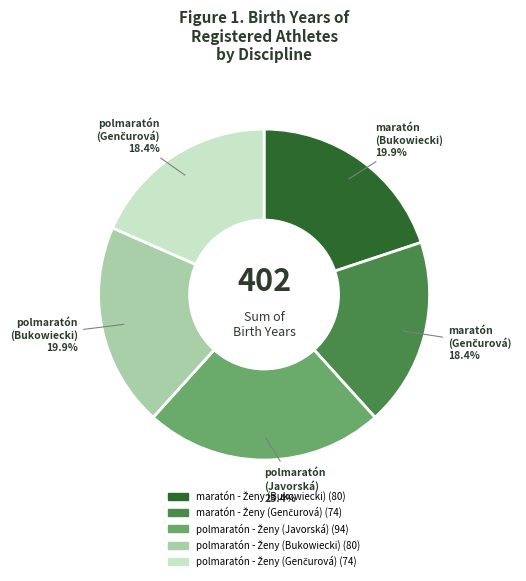

Does any single category account for the majority?

No